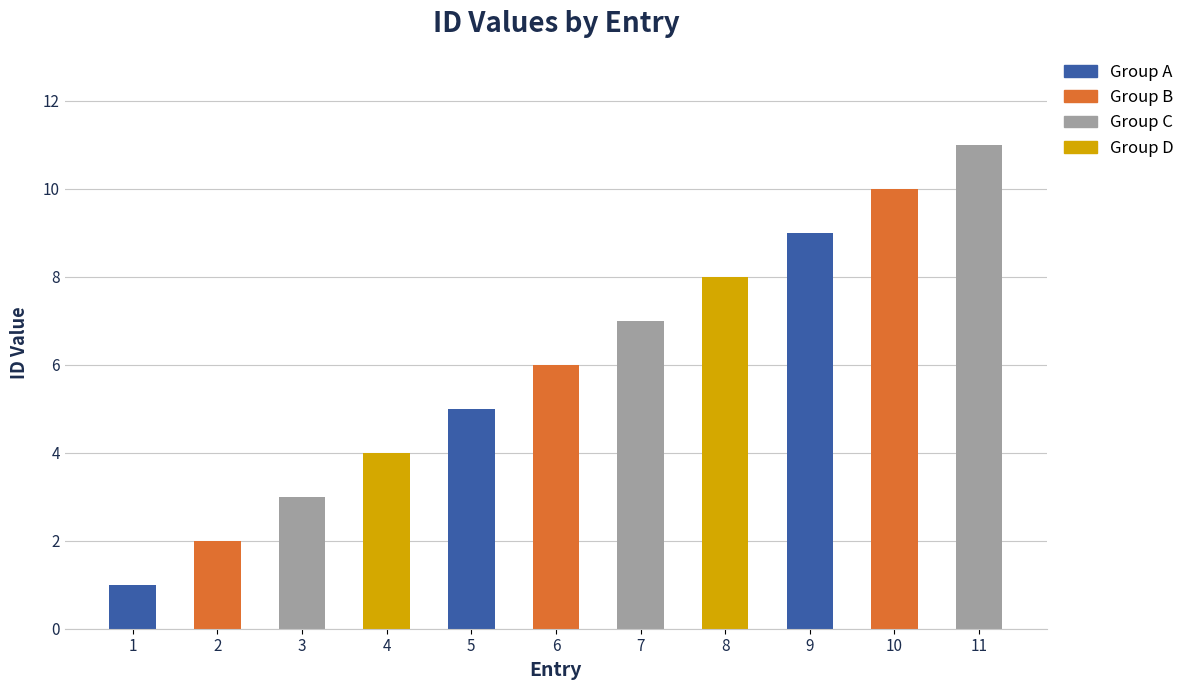

Rank the categories by value from lowest to highest.

1, 2, 3, 4, 5, 6, 7, 8, 9, 10, 11